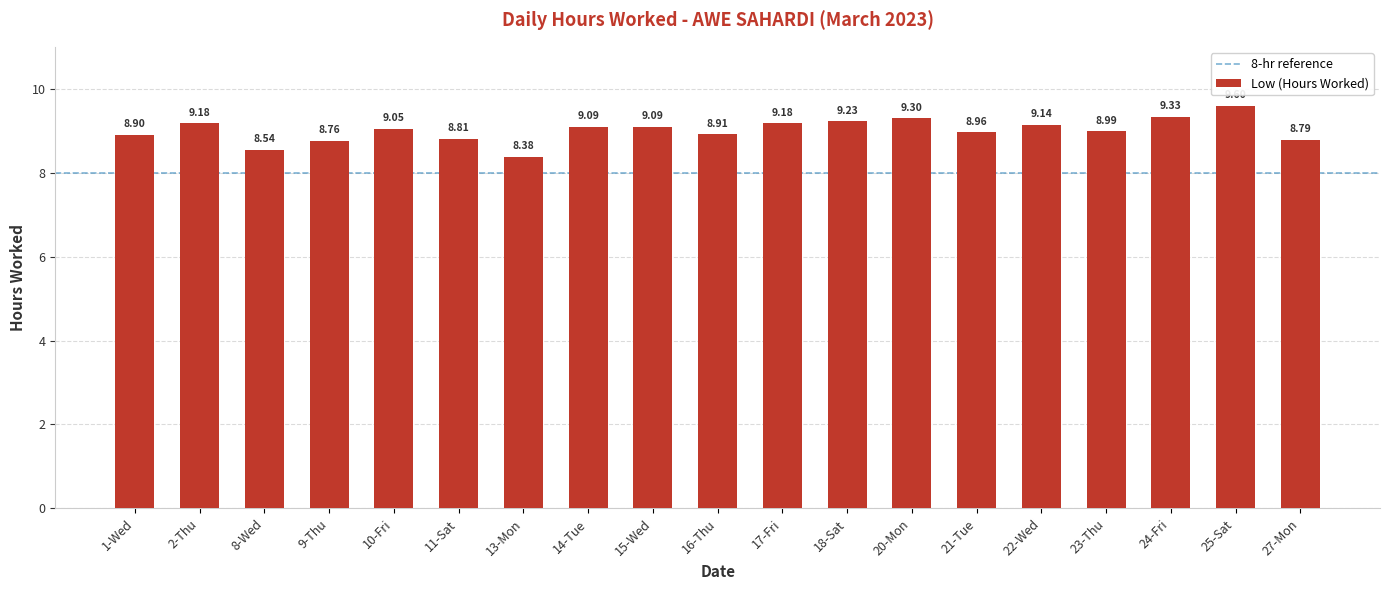

What is the difference between the maximum and minimum values?

1.2